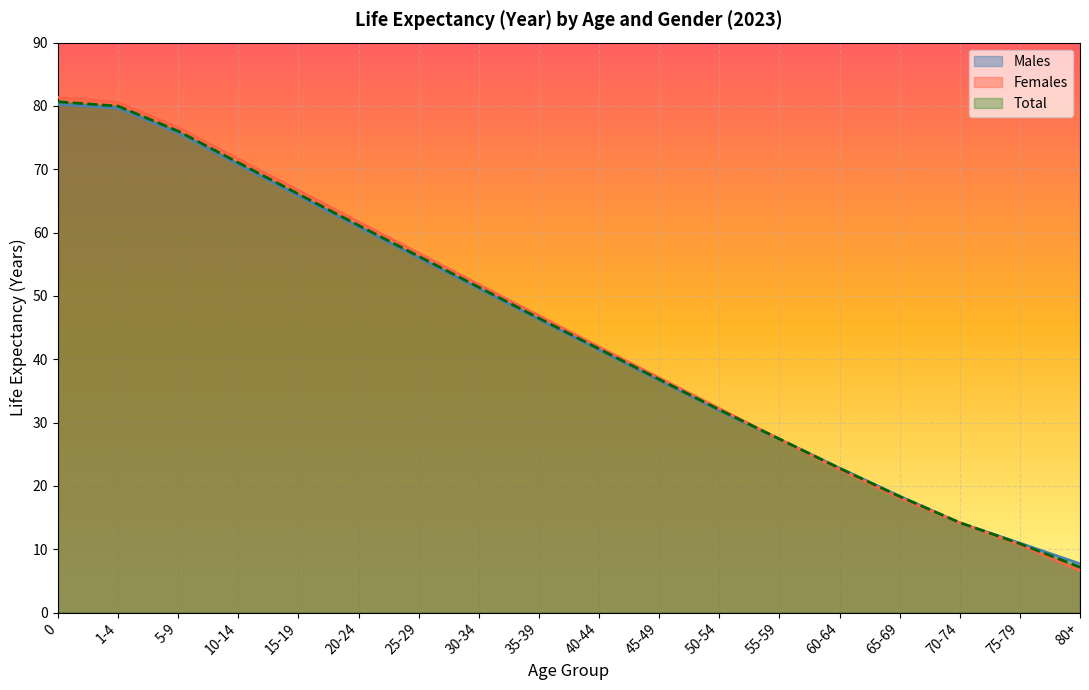

What is the difference between the highest and lowest values at 0?

1.0